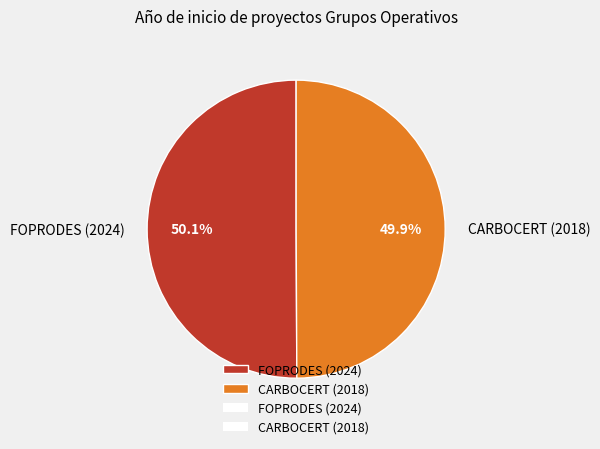

Approximately how many times larger is the value at CARBOCERT (2018) compared to FOPRODES (2024)?

1.0